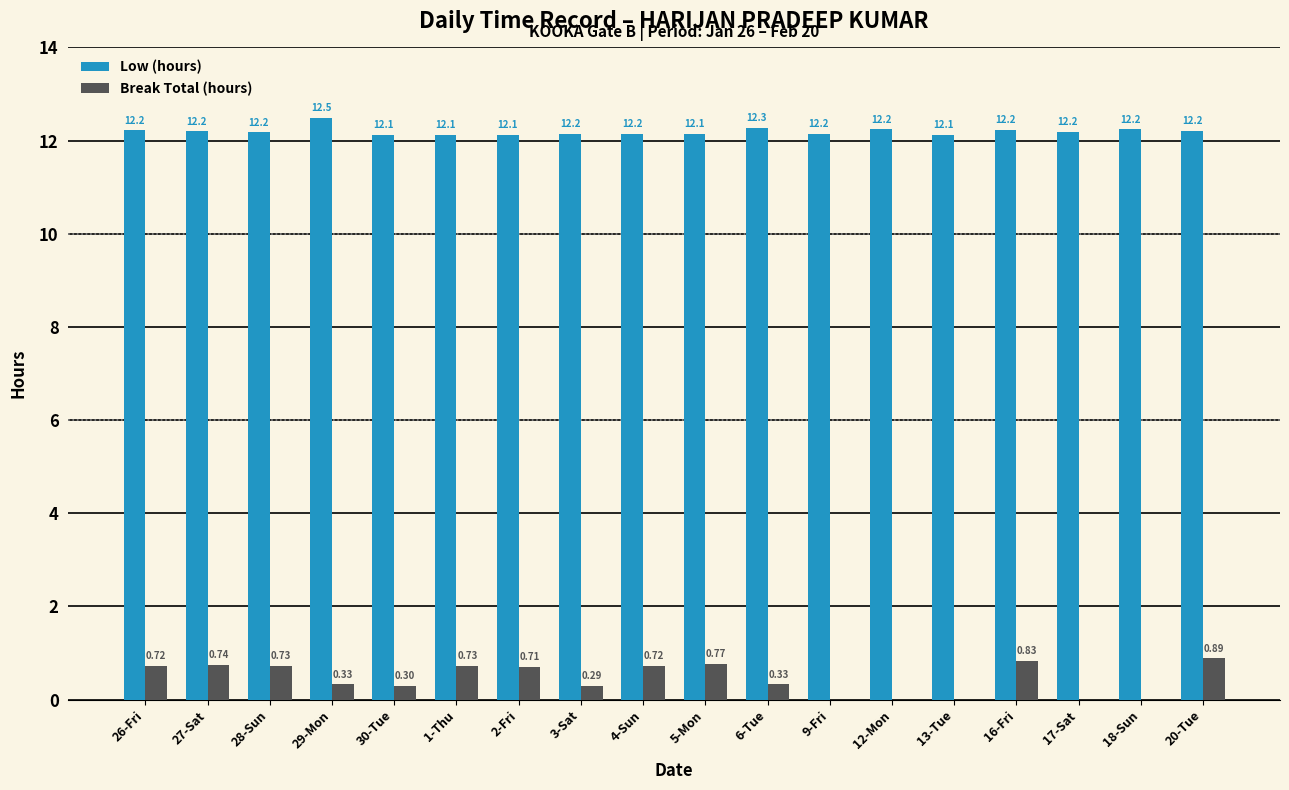

Is it true that Low (hours) equals 12.2 at 18-Sun?

True